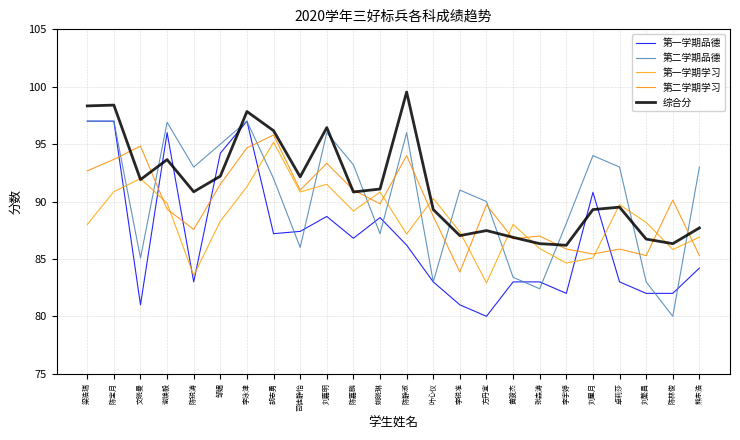

At which label is 第二学期学习 closest to 89?

叶心仪